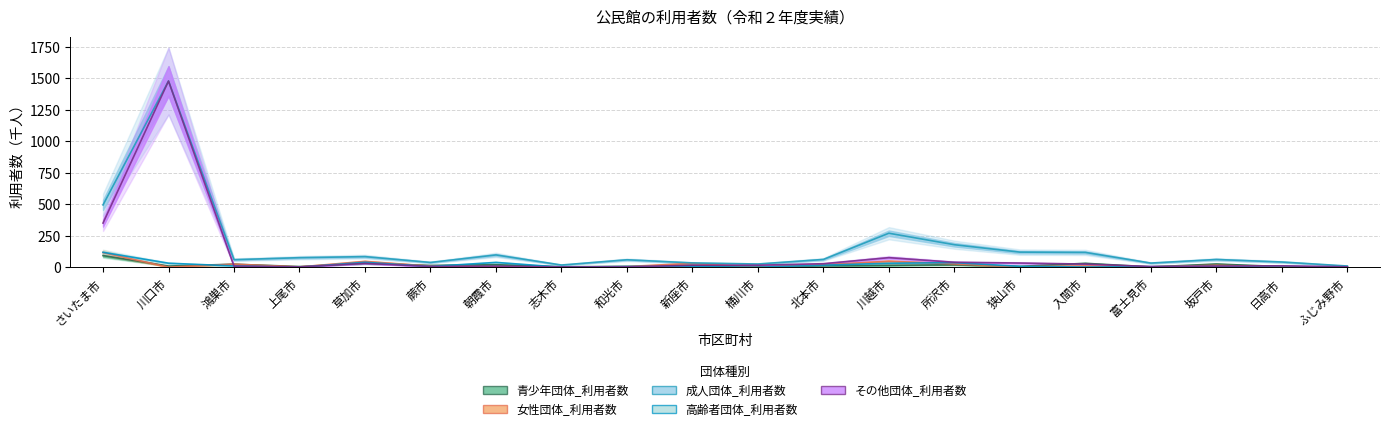

How many interior local peaks does the 成人団体_利用者数 series have?

6